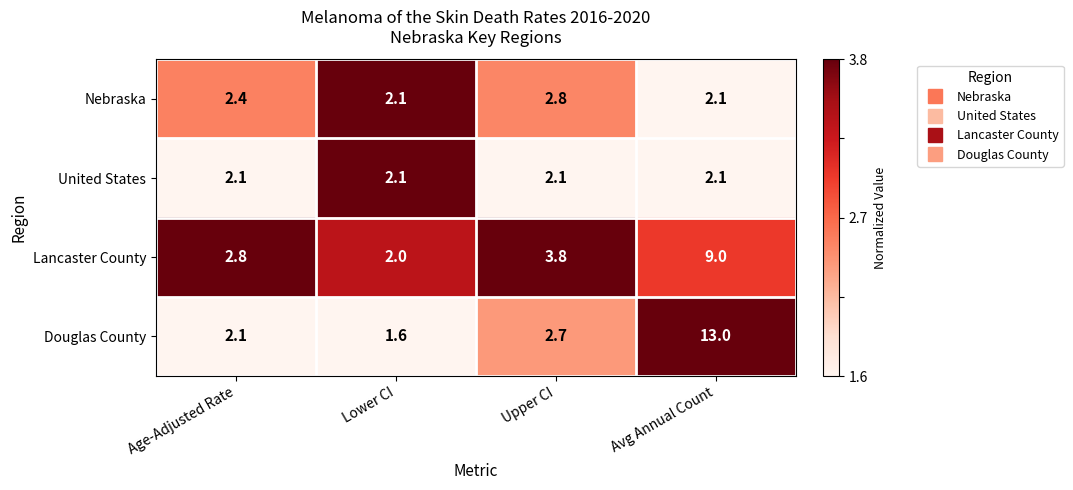

The United States series shows 2.8 at Avg Annual Count. True or false?

False